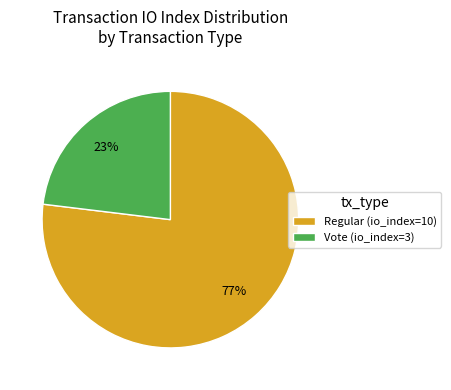

What is the majority slice?

Regular